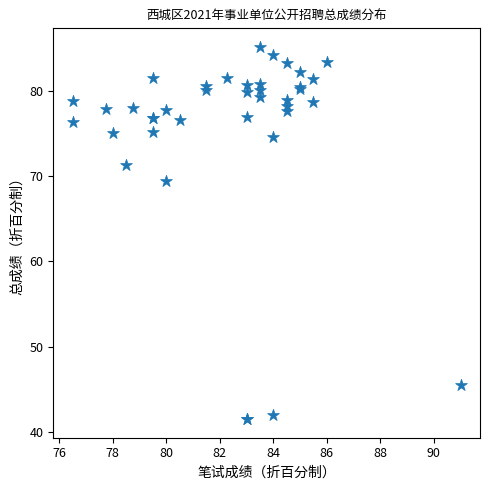

What Y value in the scatter plot is closest to 63?

69.4